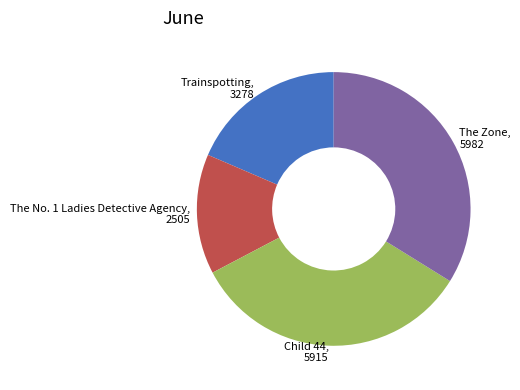

Is there a majority slice in this chart?

No